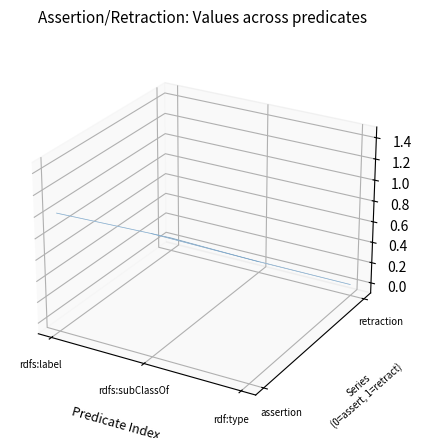

Reading left to right, list all the values displayed in this chart.

assertion_values: assertion_values=1	retraction_values=1	2=1
retraction_values: assertion_values=0	retraction_values=0	2=0